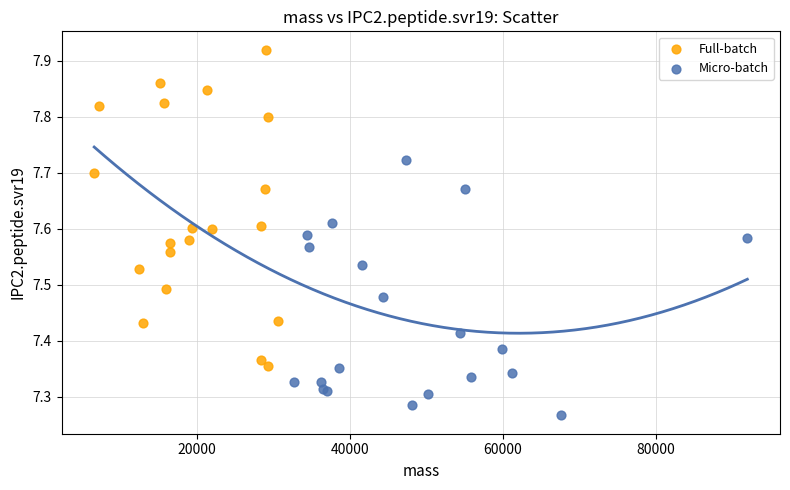

Which series contains the highest Y value?

Full-batch